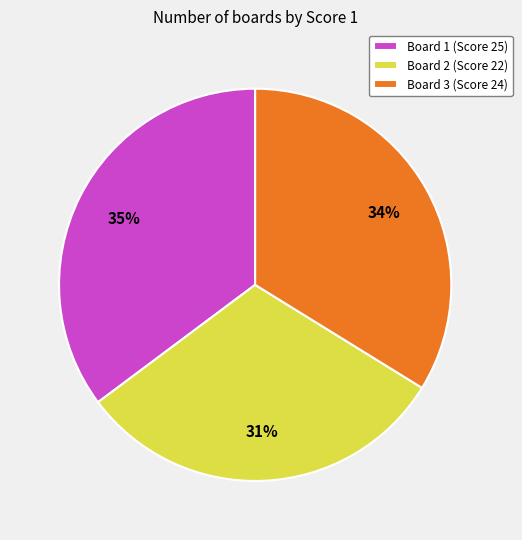

Combined, do Board 1 and Board 3 account for over 50%?

Yes